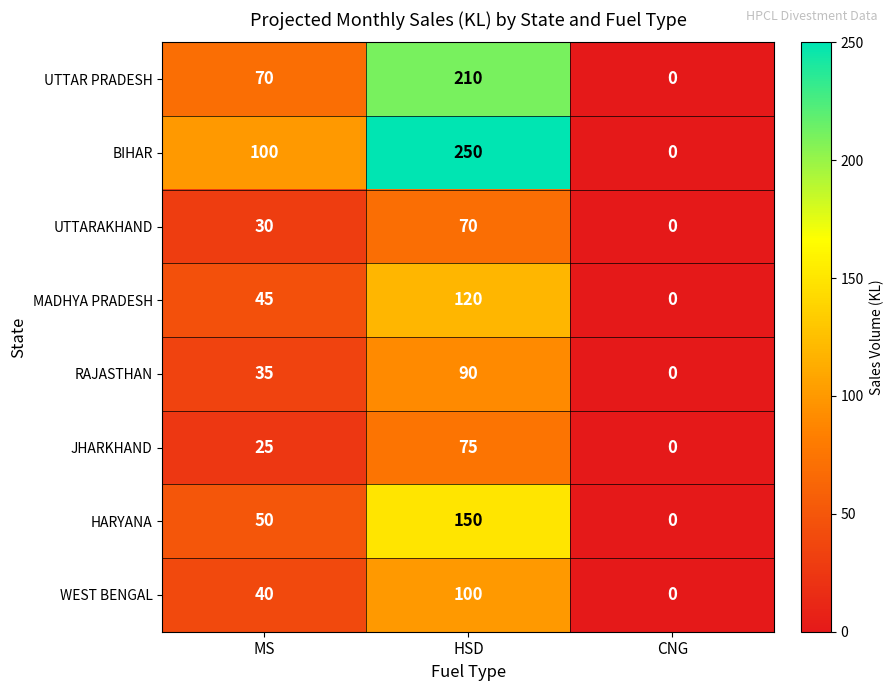

At which category is the sum across all series the highest?

HSD